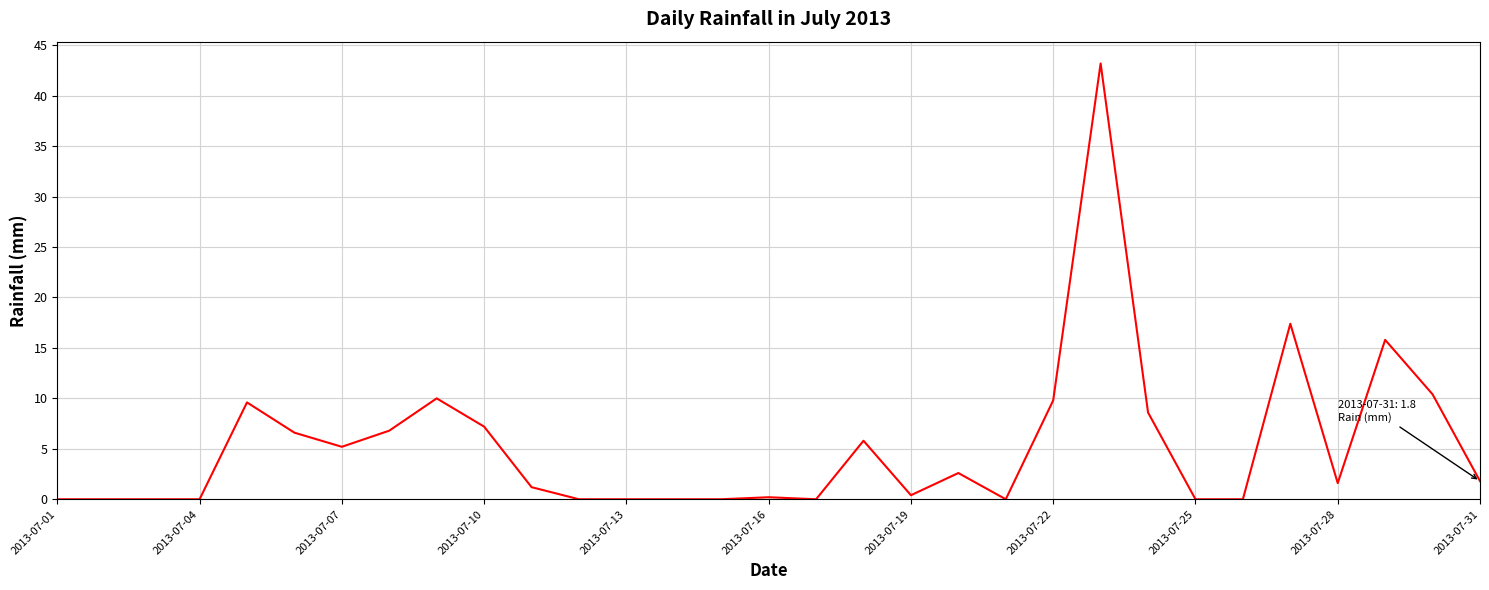

How many values are below 1?

14